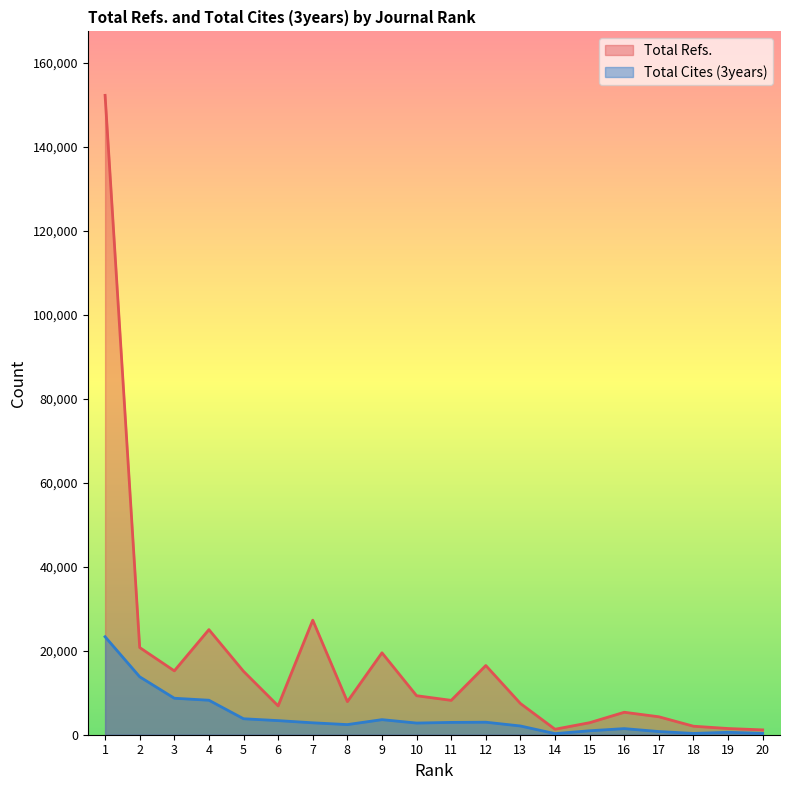

Which series has the largest total across all categories?

Total Refs.